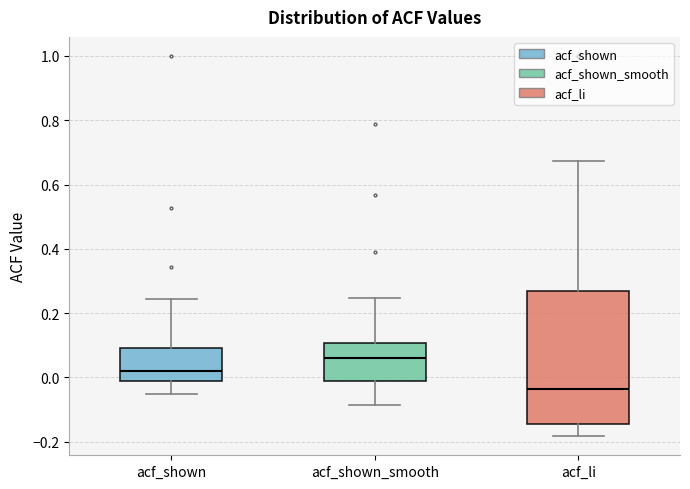

Reading left to right, transcribe this box plot: for each box, give where its median line is, the range the box spans, and where its two whiskers end, as read against the y-axis. The values are not printed on the chart, so give them approximately, as read against the axis.

acf_shown: median 0.02, box -0.02 to 0.10, whiskers -0.06 to 0.24
acf_shown_smooth: median 0.06, box -0.02 to 0.10, whiskers -0.08 to 0.24
acf_li: median -0.04, box -0.14 to 0.26, whiskers -0.18 to 0.68